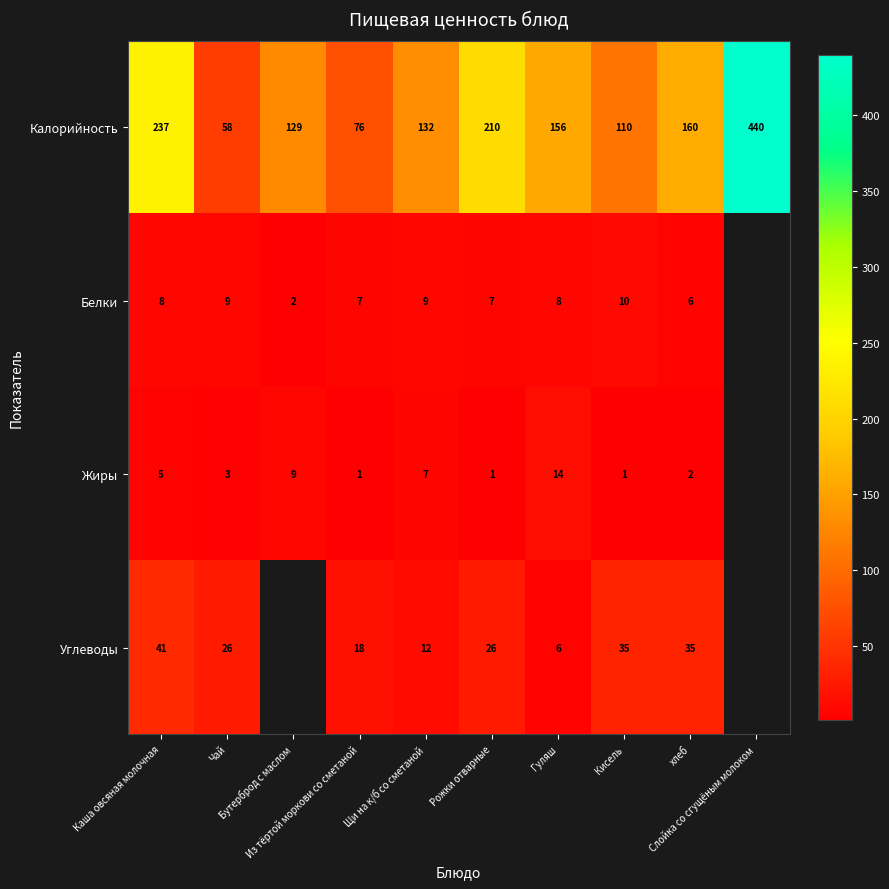

What is the average value of the Калорийность series?

171